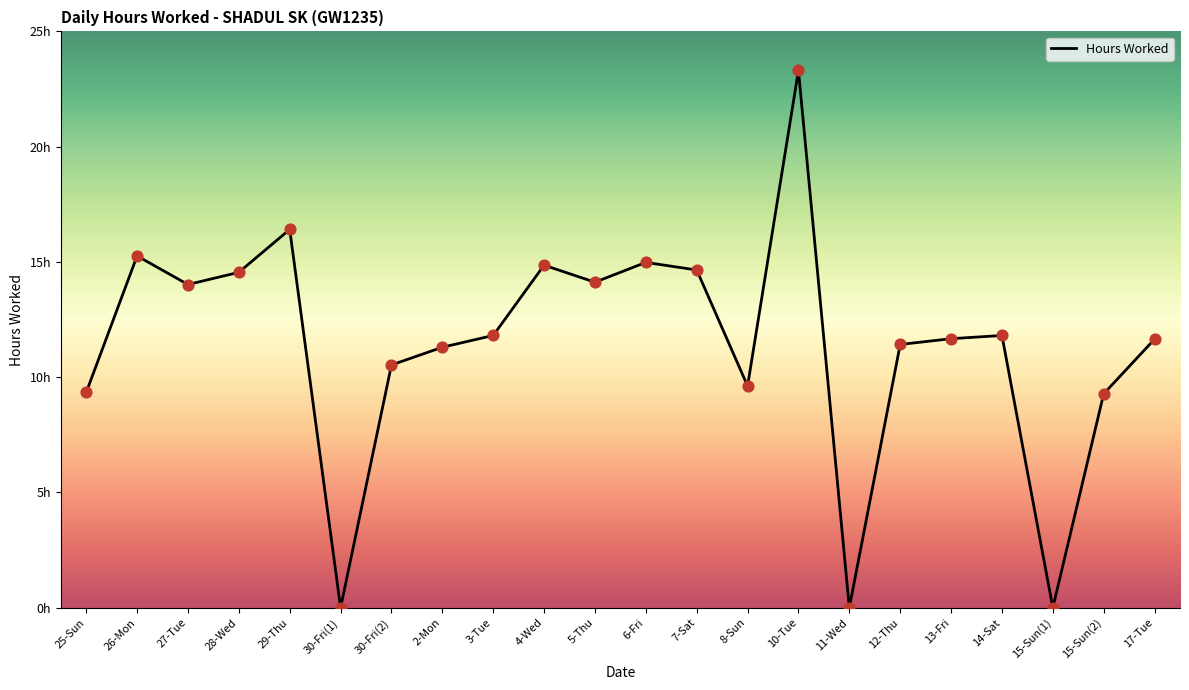

Between 28-Wed and 27-Tue, which is larger?

28-Wed